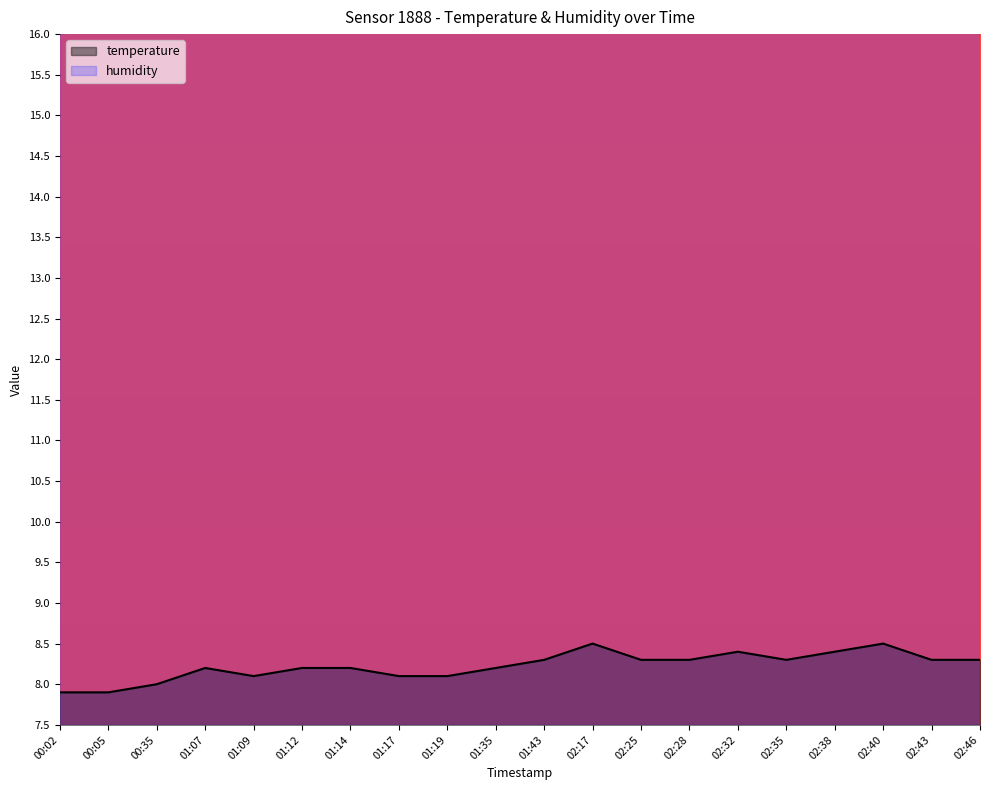

Which has a higher value, 02:35 or 02:46?

02:35